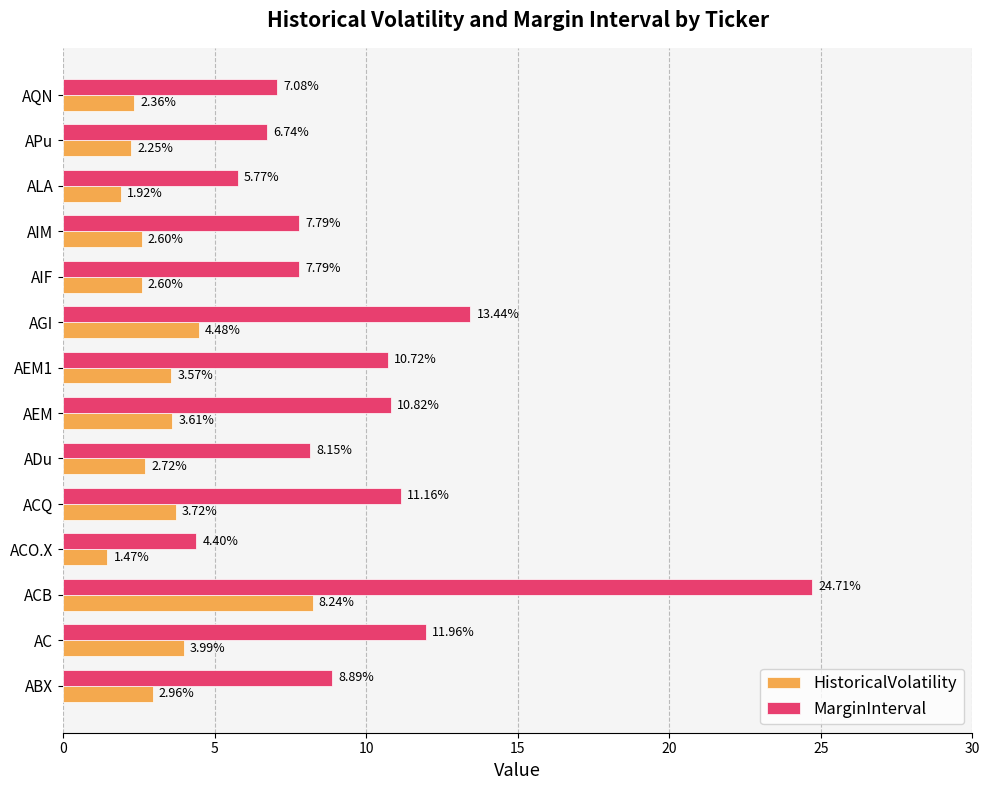

What is the difference between the HistoricalVolatility values at APu and ABX?

0.7